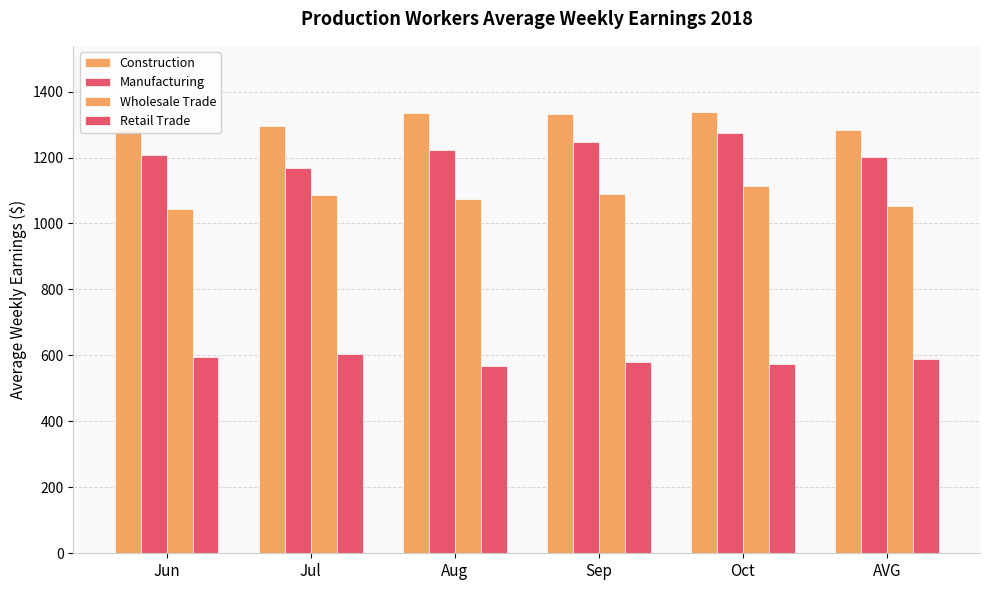

Count the number of categories in the chart.

6